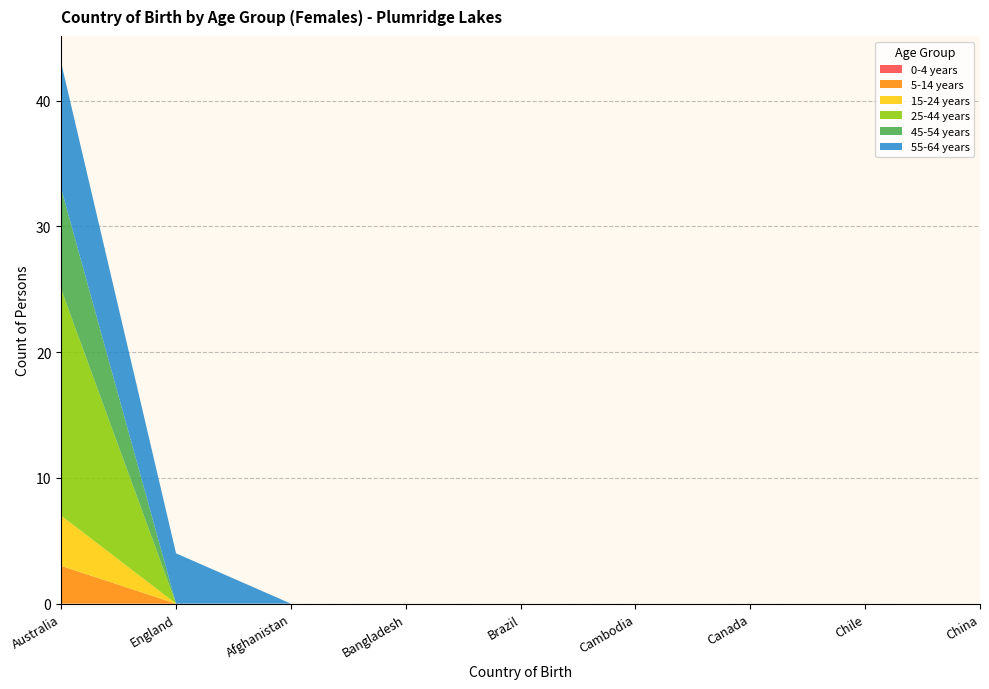

Reading right to left, what are all the values shown in this chart?

0-4 years: 0	0	0	0	0	0	0	0	0
5-14 years: 0	0	0	0	0	0	0	0	3
15-24 years: 0	0	0	0	0	0	0	0	4
25-44 years: 0	0	0	0	0	0	0	0	18
45-54 years: 0	0	0	0	0	0	0	0	8
55-64 years: 0	0	0	0	0	0	0	4	10